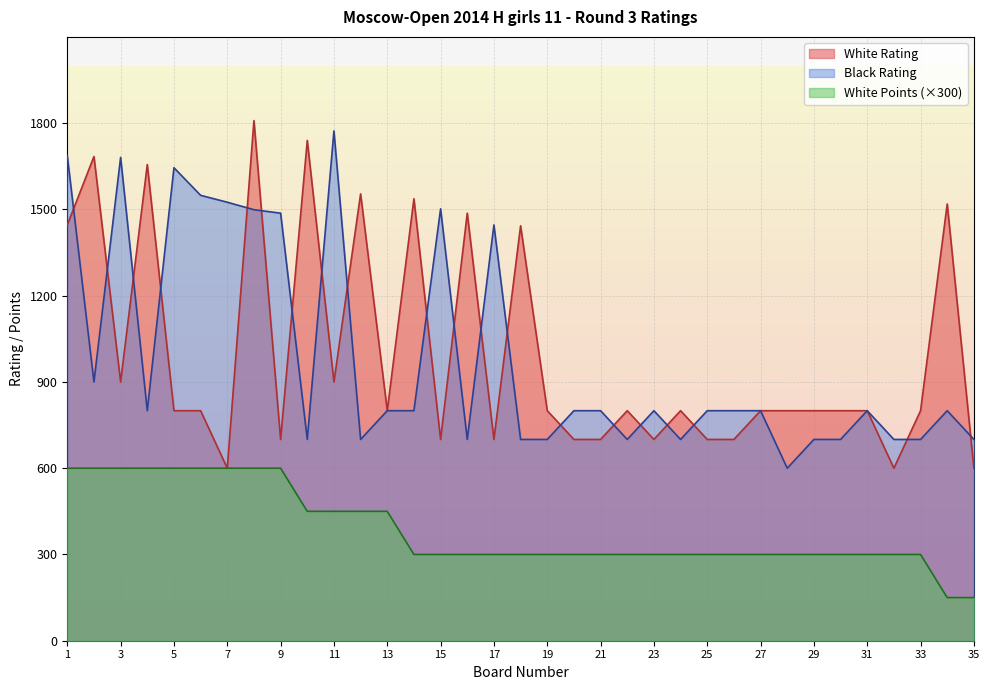

Reading left to right, list all the values displayed in this chart.

White Rating: 1446	1684	900	1656	800	800	600	1809	700	1740	900	1554	800	1537	700	1487	700	1443	800	700	700	800	700	800	700	700	800	800	800	800	800	600	800	1519	600
Black Rating: 1687	900	1681	800	1645	1549	1525	1499	1487	700	1773	700	800	800	1502	700	1446	700	700	800	800	700	800	700	800	800	800	600	700	700	800	700	700	800	700
White Points: 600	600	600	600	600	600	600	600	600	450	450	450	450	300	300	300	300	300	300	300	300	300	300	300	300	300	300	300	300	300	300	300	300	150	150